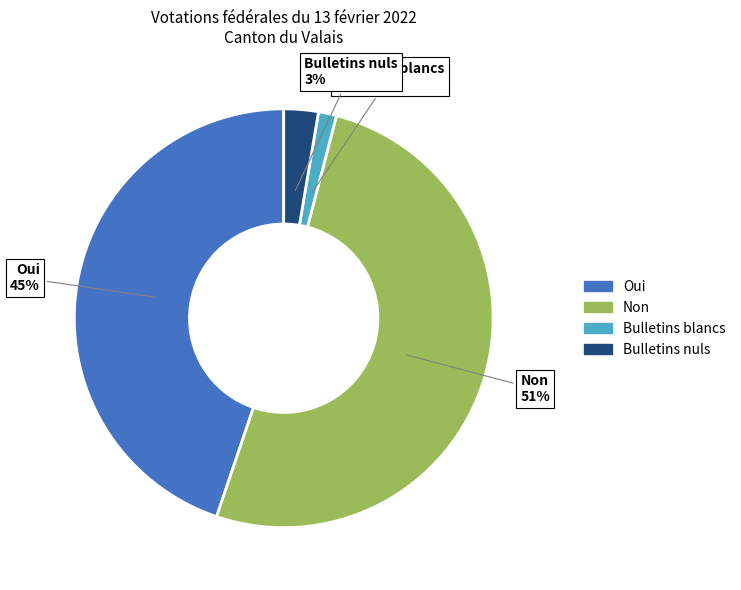

Which slice is the largest?

Non